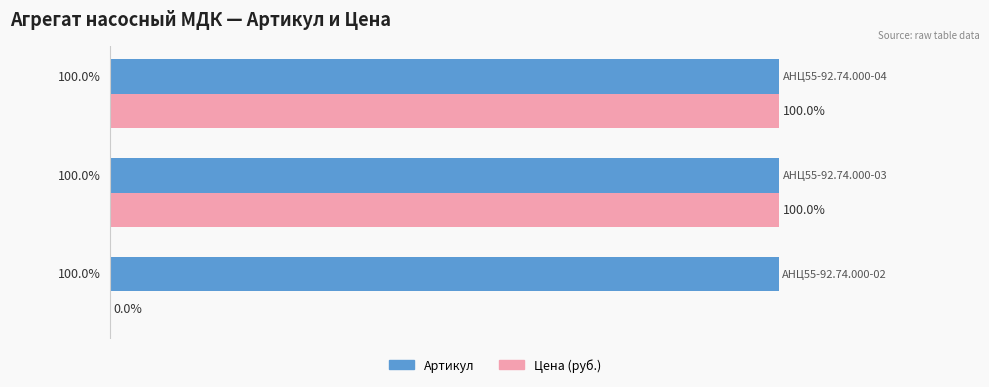

Which series has the largest total across all categories?

Артикул